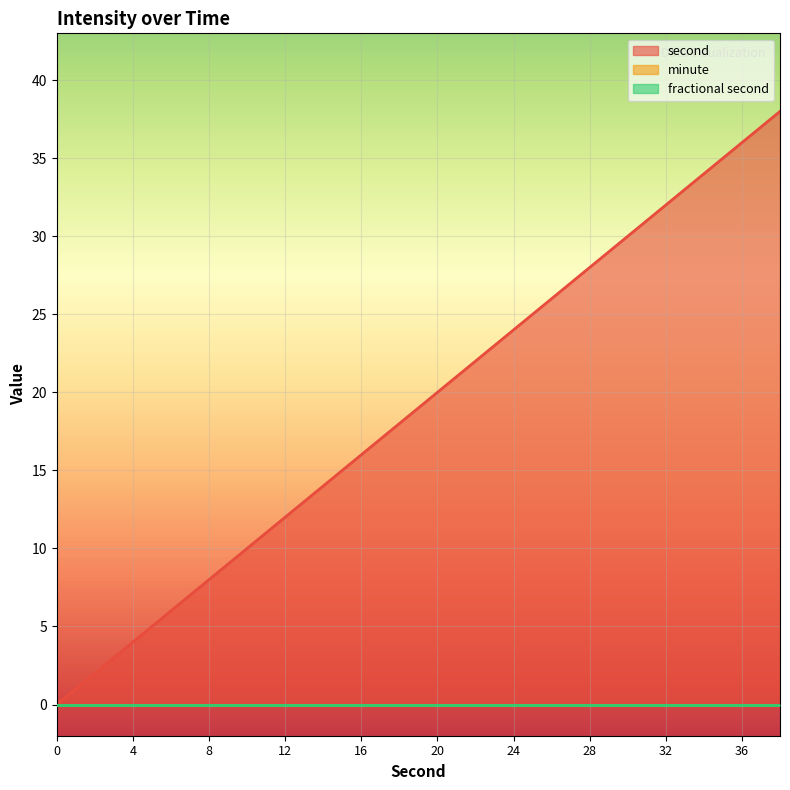

Reading left to right, transcribe all the data shown in this chart.

second: 0=0	2=2	4=4	6=6	8=8	10=10	12=12	14=14	16=16	18=18	20=20	22=22	24=24	26=26	28=28	30=30	32=32	34=34	36=36	38=38
minute: 0=0	2=0	4=0	6=0	8=0	10=0	12=0	14=0	16=0	18=0	20=0	22=0	24=0	26=0	28=0	30=0	32=0	34=0	36=0	38=0
fractional second: 0=0	2=0	4=0	6=0	8=0	10=0	12=0	14=0	16=0	18=0	20=0	22=0	24=0	26=0	28=0	30=0	32=0	34=0	36=0	38=0